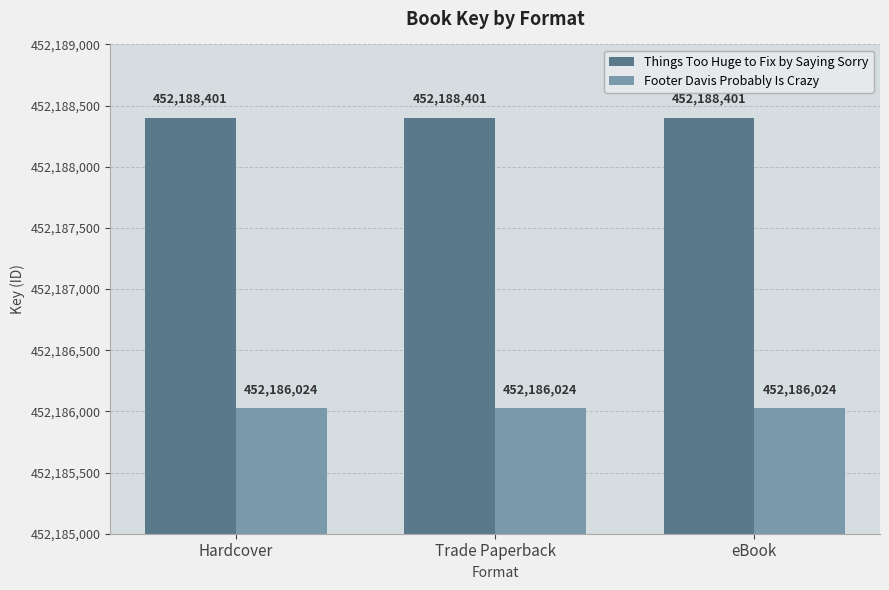

What is the spread (max minus min) of values at Trade Paperback?

2377